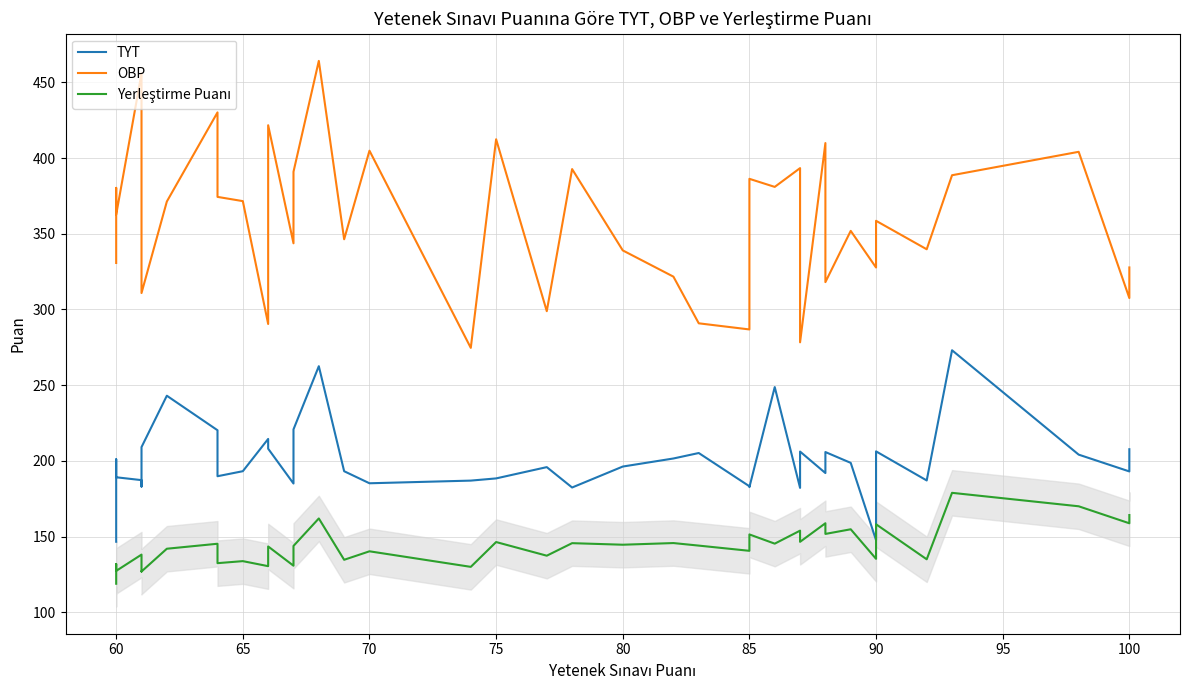

What is the difference between the maximum and minimum values in the Yerleştirme Puanı series?

60.0